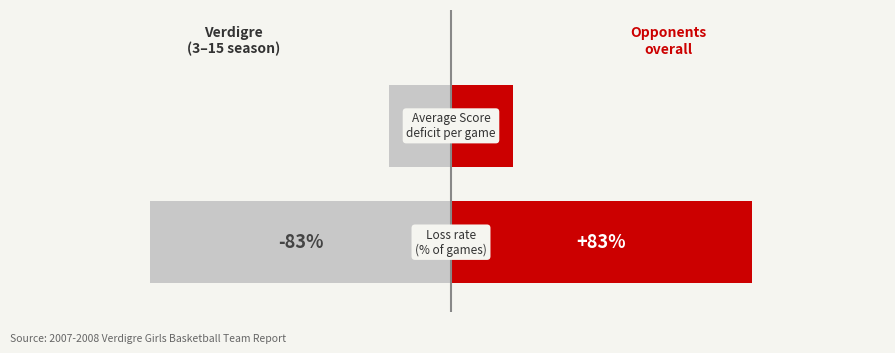

How many bars are there in each group?

2